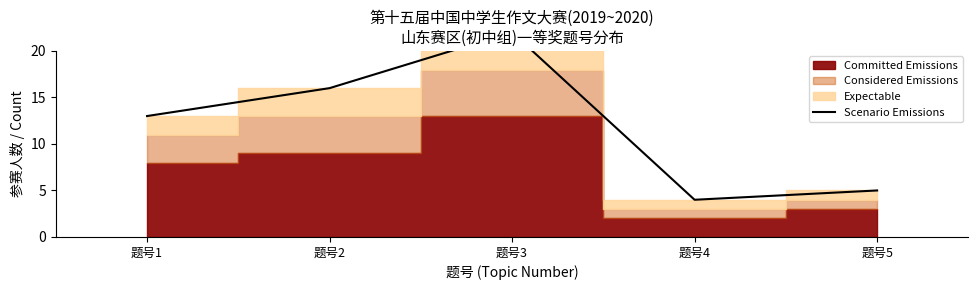

How many interior local peaks (higher than both neighbors) does the data have?

1